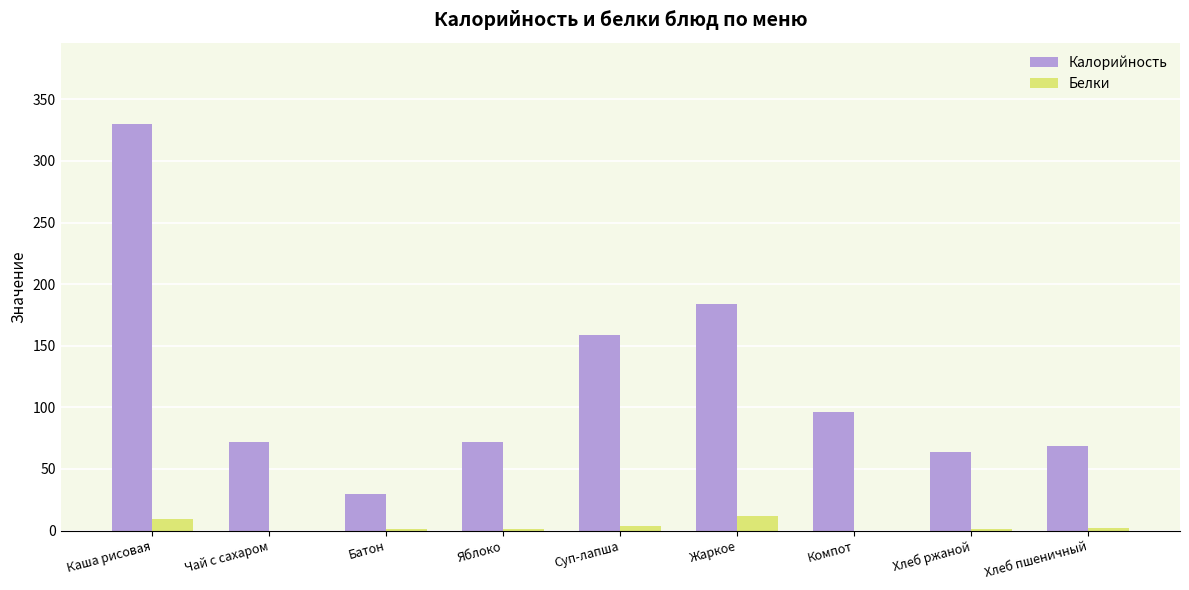

At which label does Калорийность first exceed 72?

Каша рисовая